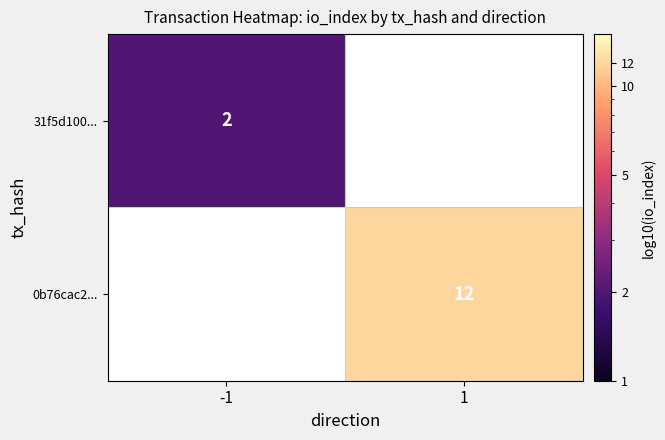

True or false: 0b76cac2... has a value of 16 at 1.

False